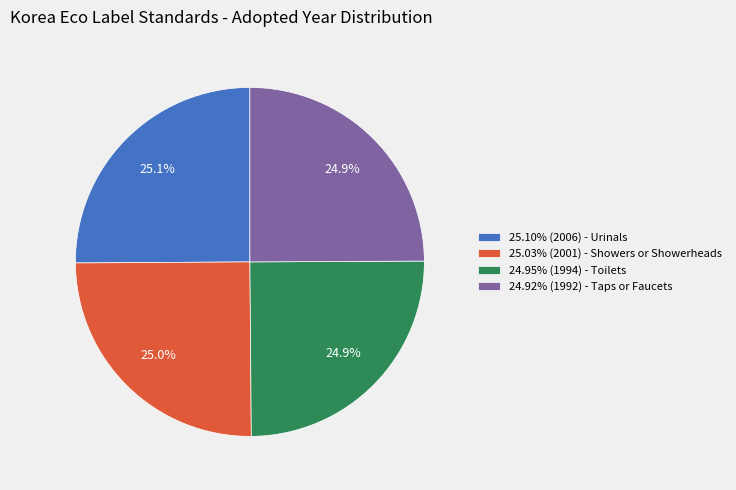

Approximately how many times larger is the value at 24.95% (1994) - Toilets compared to 25.03% (2001) - Showers or Showerheads?

1.0